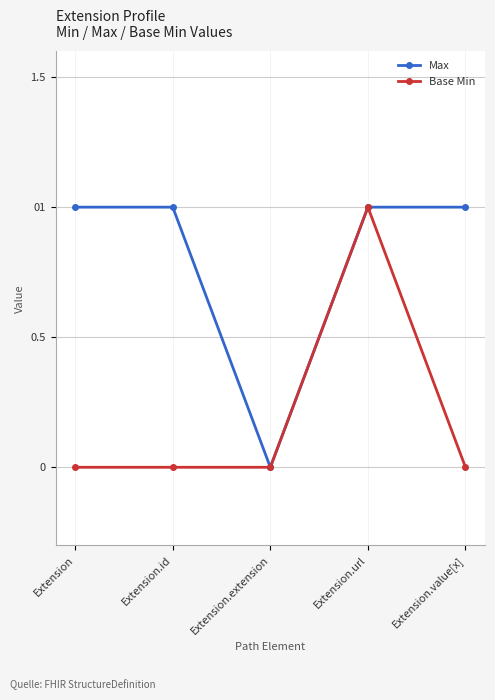

True or false: Base Min has a value of 0 at Extension.

True